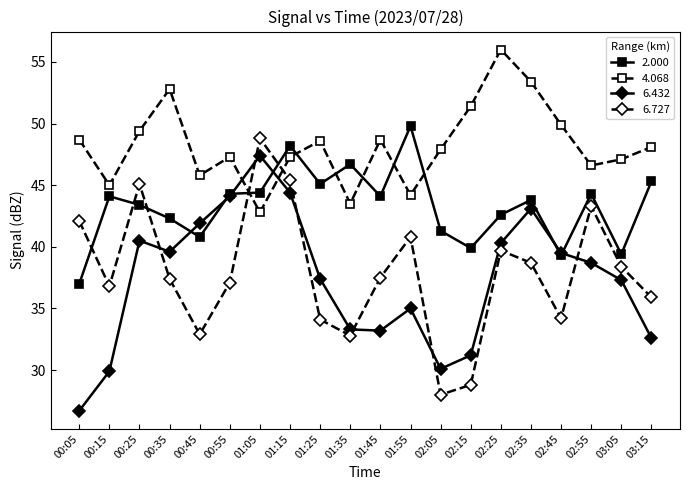

What is the sum of the 2.000 values at 01:25 and 01:55?

94.9